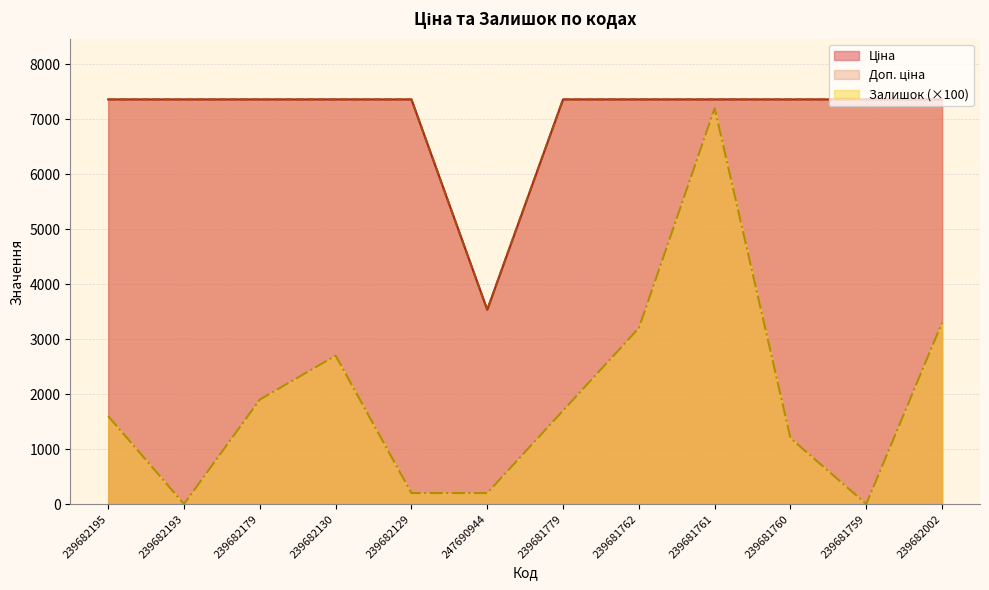

What is the value of the Доп. ціна point at the 12th from the left?

7360.2